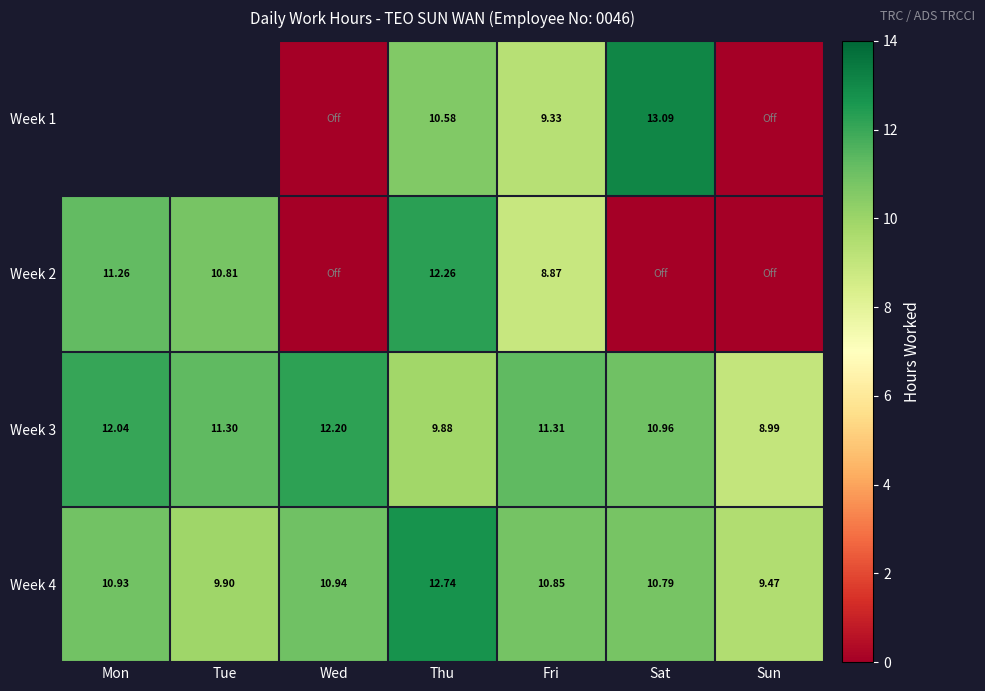

Which category has the lowest value in the Week 4 series?

Sun